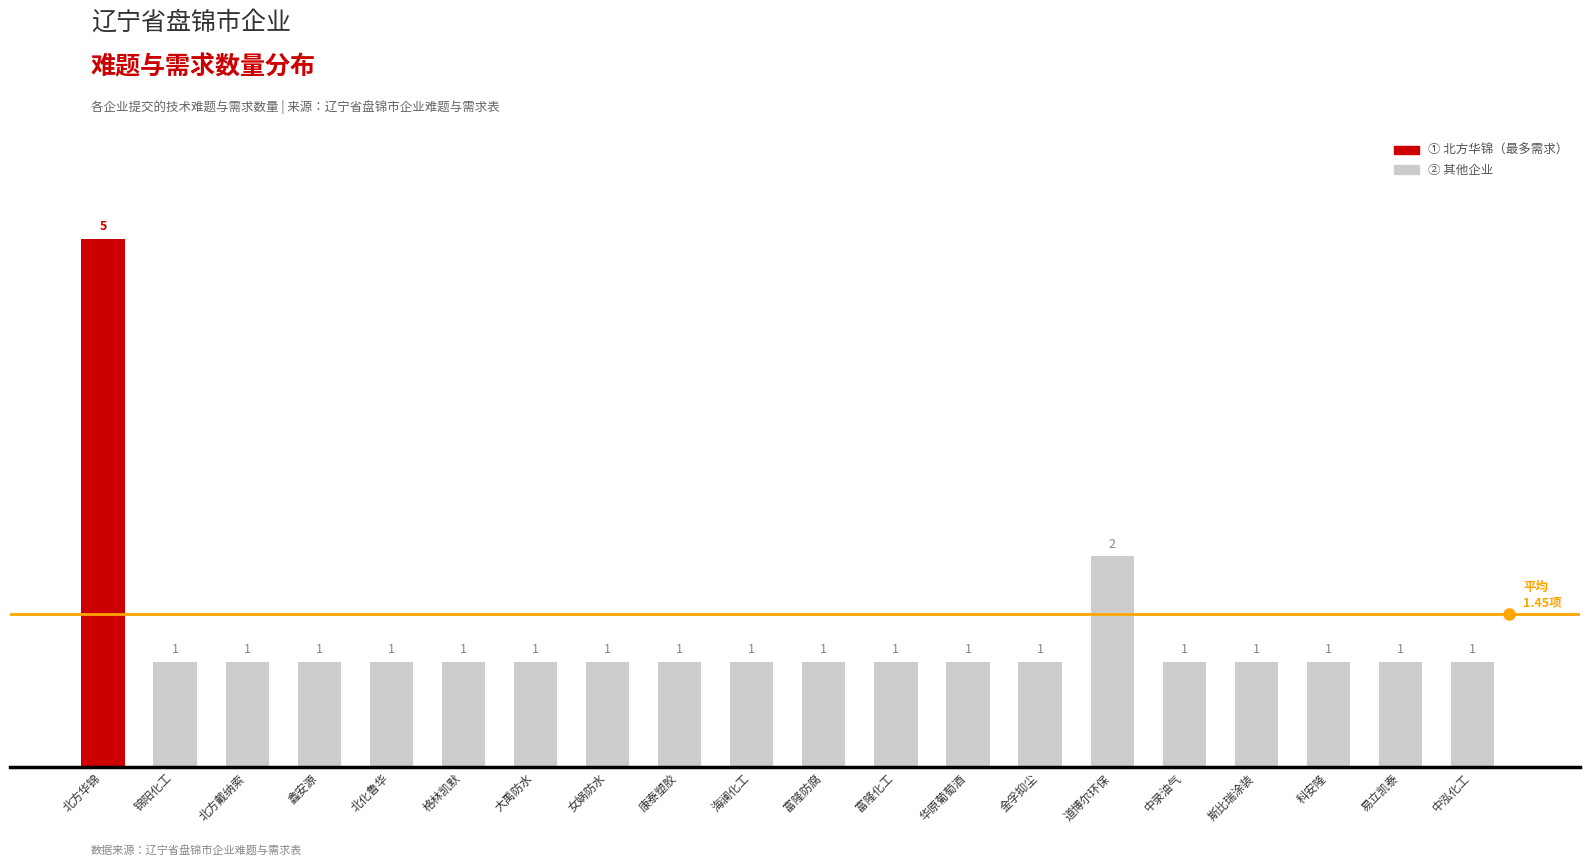

What is the difference between the maximum and minimum values?

4